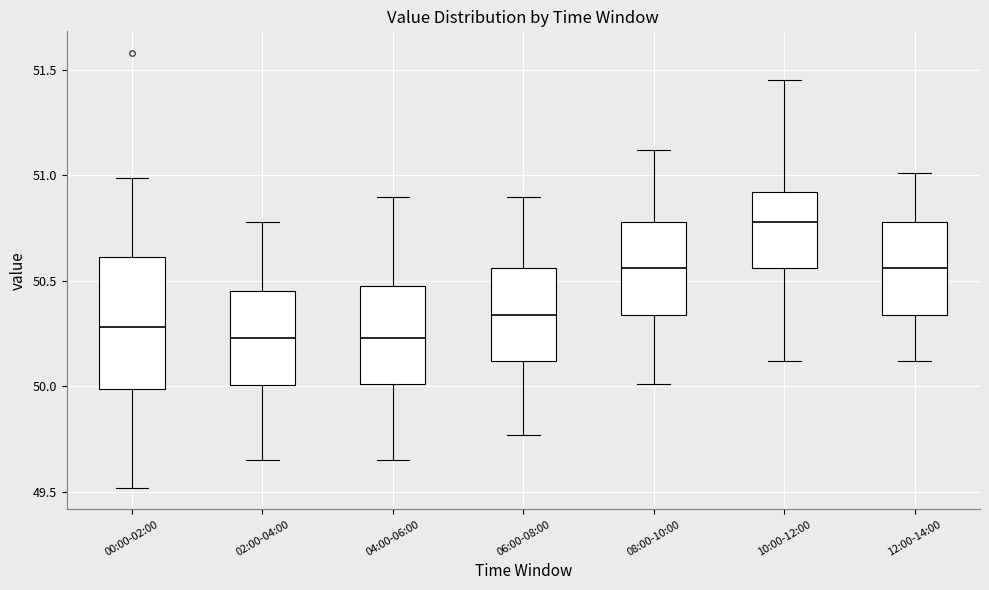

Reading left to right, read every box against the y-axis: the position of its median line, the range the box covers, and the ends of its whiskers. The values are not printed on the chart, so give them approximately, as read against the axis.

00:00-02:00: median 50.30, box 50.00 to 50.60, whiskers 49.50 to 51.00
02:00-04:00: median 50.25, box 50.00 to 50.45, whiskers 49.65 to 50.80
04:00-06:00: median 50.25, box 50.00 to 50.50, whiskers 49.65 to 50.90
06:00-08:00: median 50.35, box 50.10 to 50.55, whiskers 49.75 to 50.90
08:00-10:00: median 50.55, box 50.35 to 50.80, whiskers 50.00 to 51.10
10:00-12:00: median 50.80, box 50.55 to 50.90, whiskers 50.10 to 51.45
12:00-14:00: median 50.55, box 50.35 to 50.80, whiskers 50.10 to 51.00